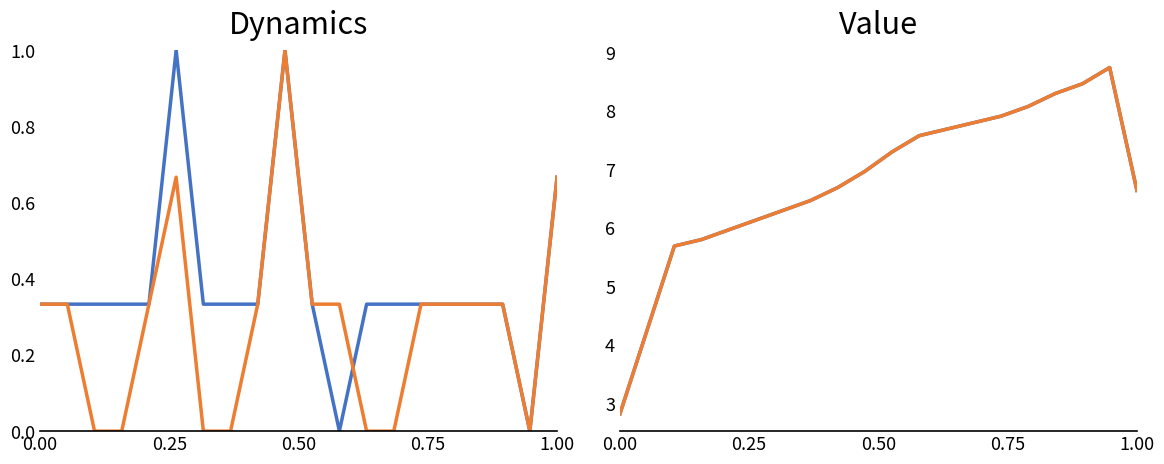

How many lines are shown in the chart?

4